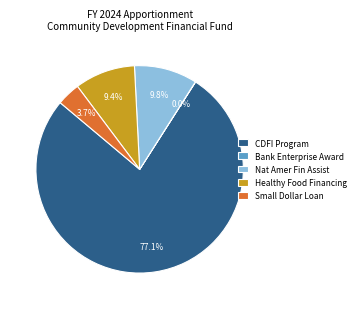

What is the largest slice in the pie chart?

CDFI Program